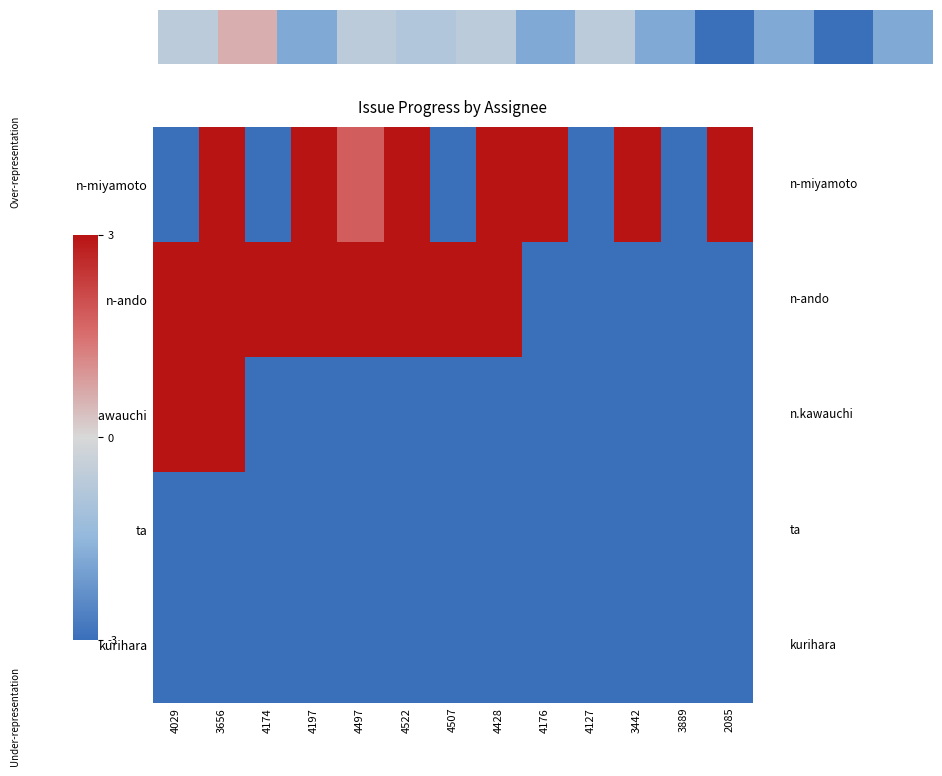

At which category is the sum across all series the highest?

3656